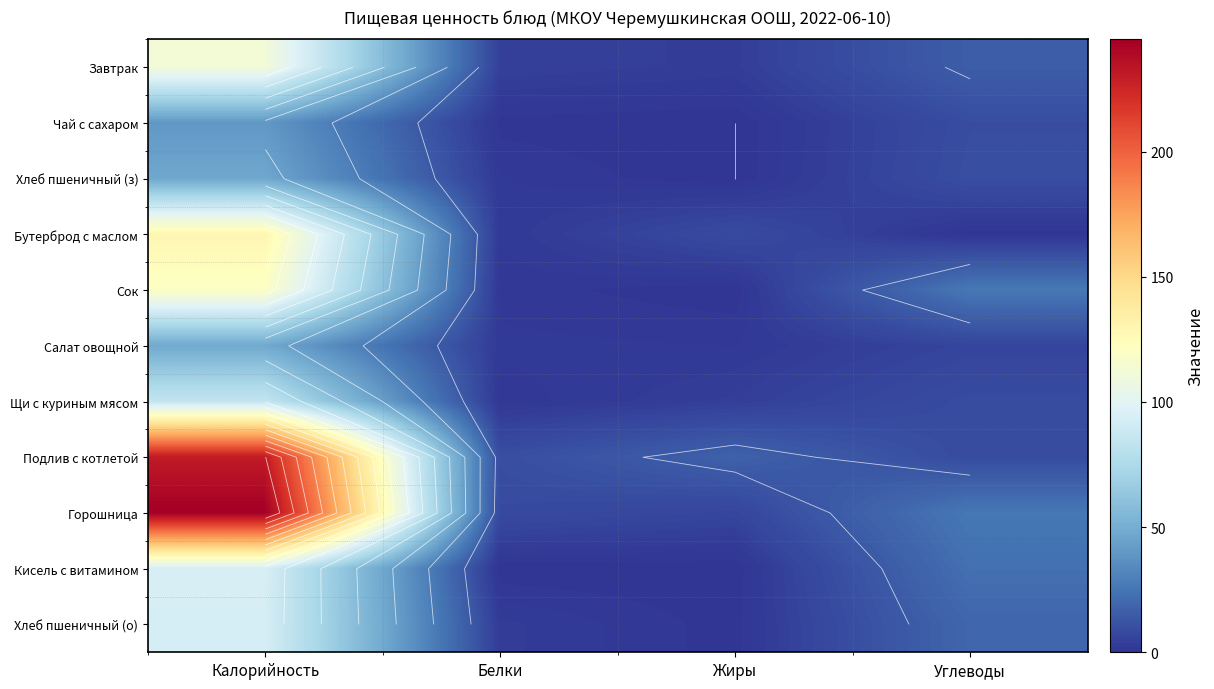

Which label corresponds to the smallest value in the chart?

Жиры